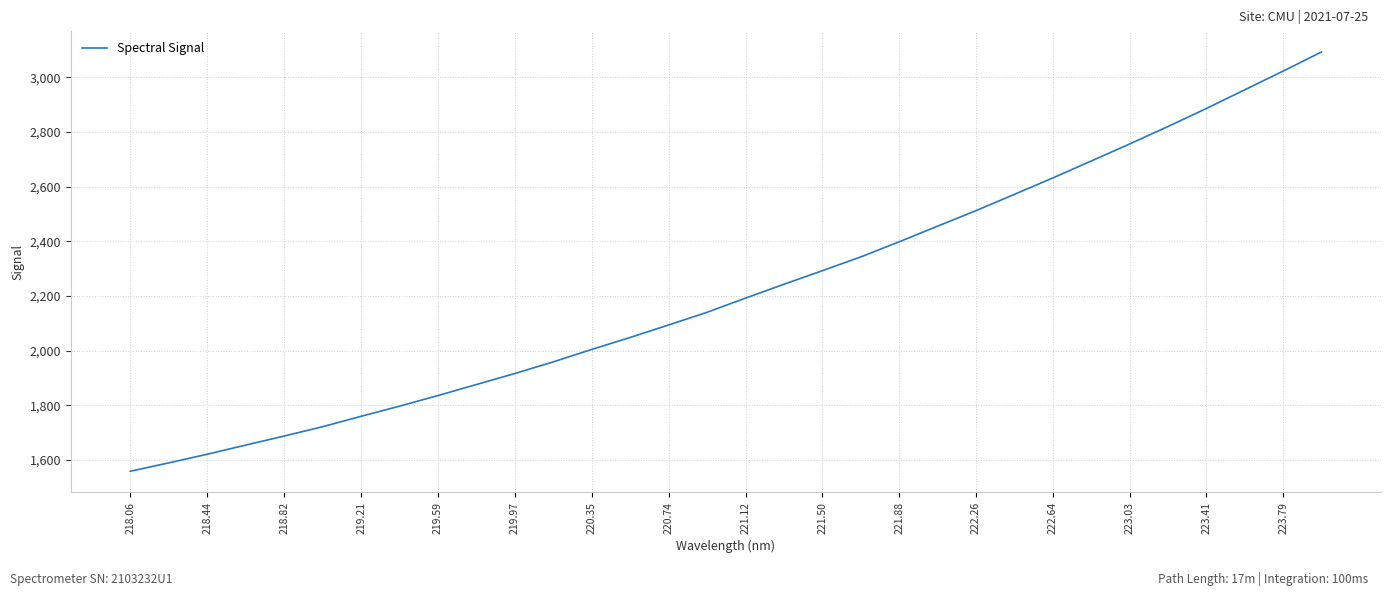

What is the minimum value shown in the chart?

1559.2